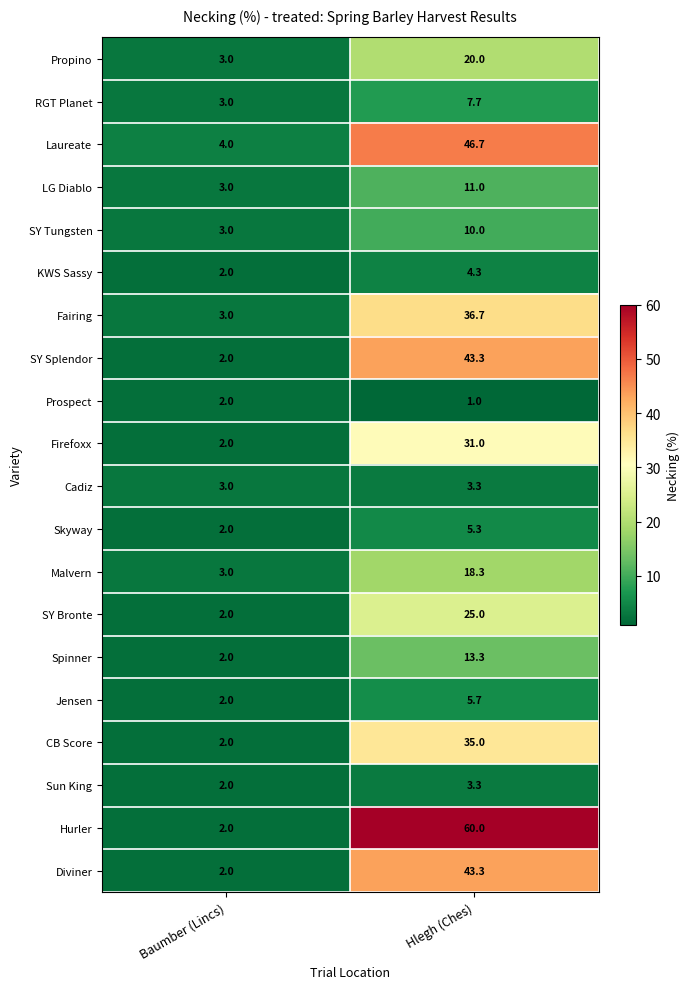

Which series has the largest range (max minus min)?

Hurler